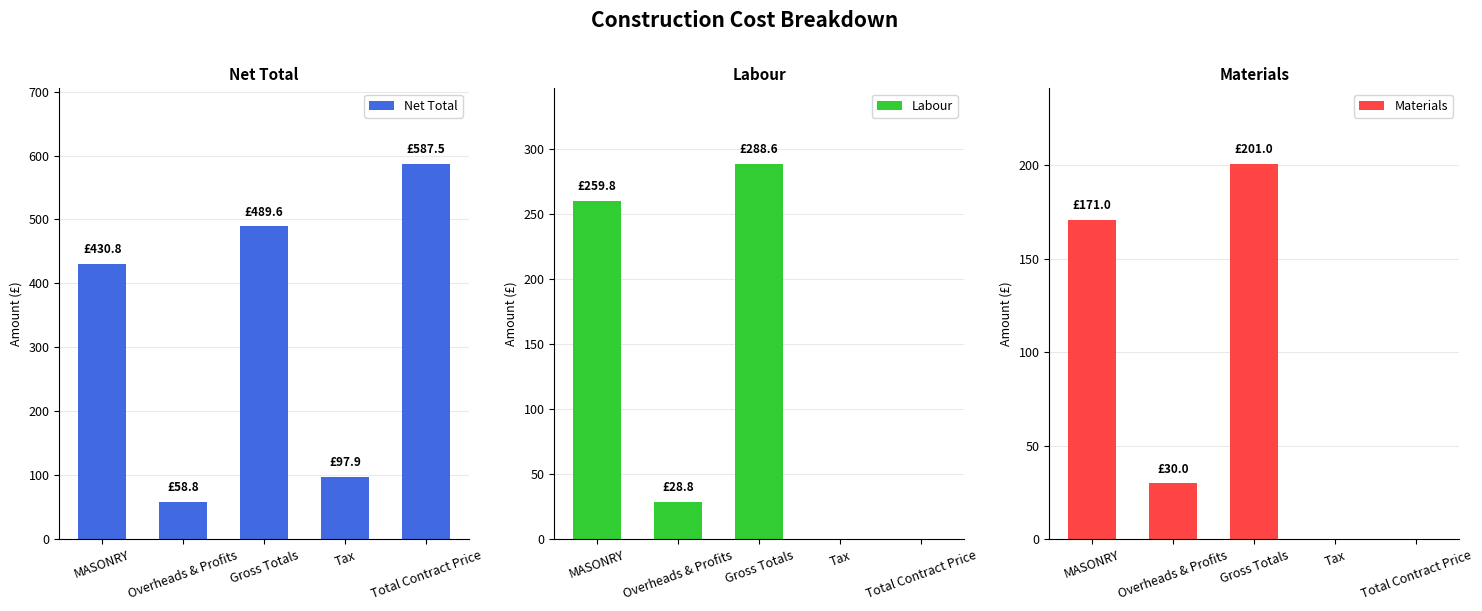

True or false: Net Total has a value of 104.4 at Overheads & Profits.

False